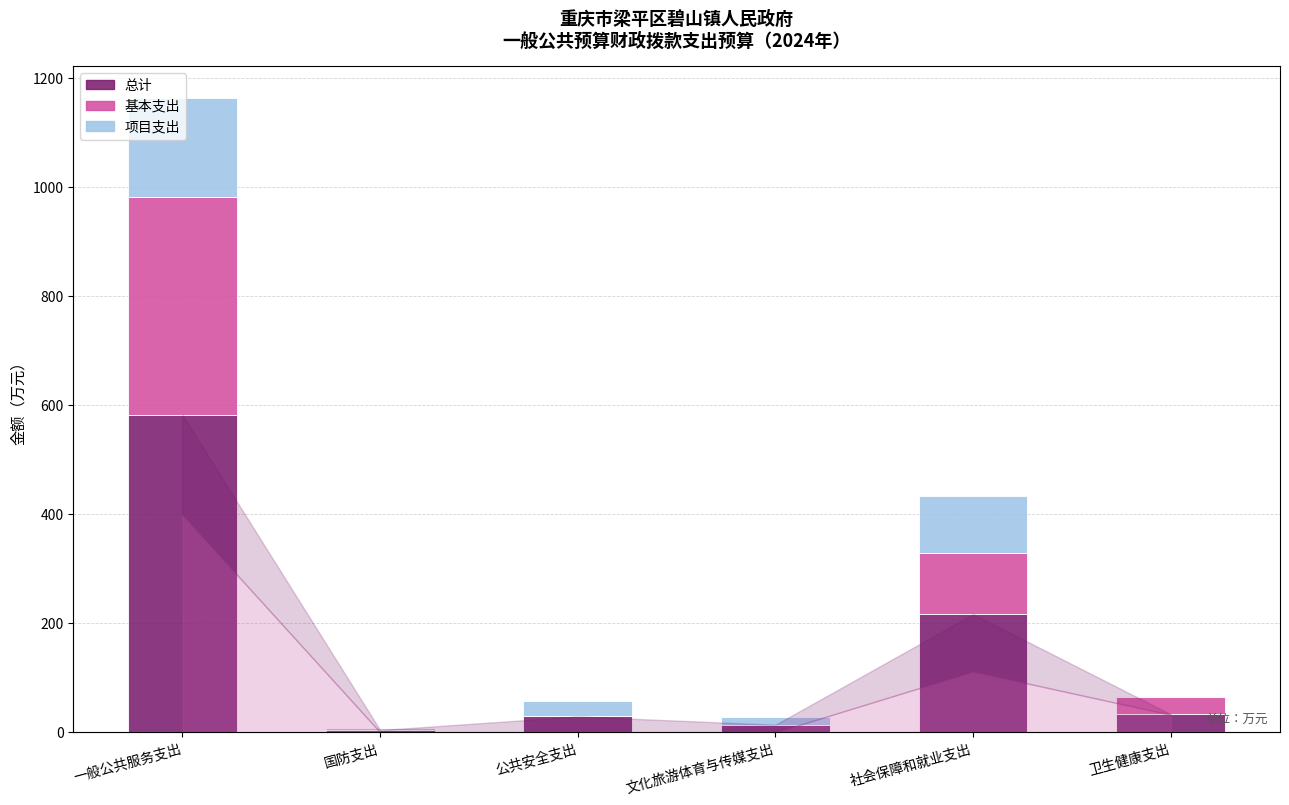

What is the difference between the maximum and second lowest values in the 基本支出 series?

398.8